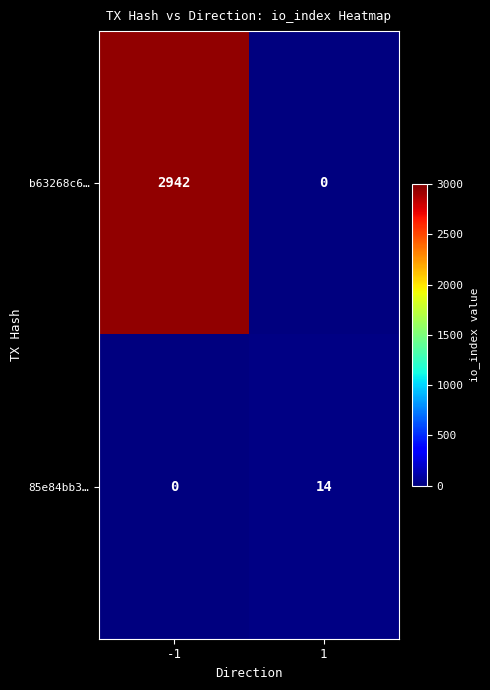

What is the difference between the highest and lowest values at 1?

14